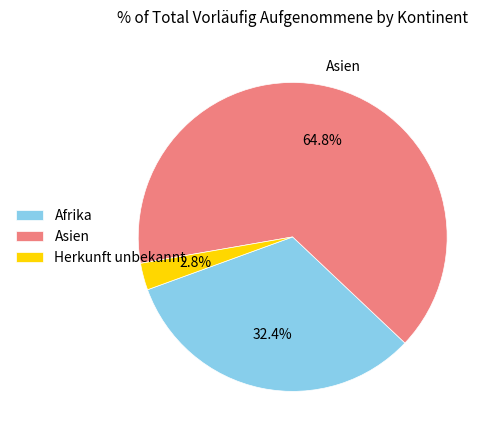

What is the ratio of the value at Afrika to the value at Asien?

0.5